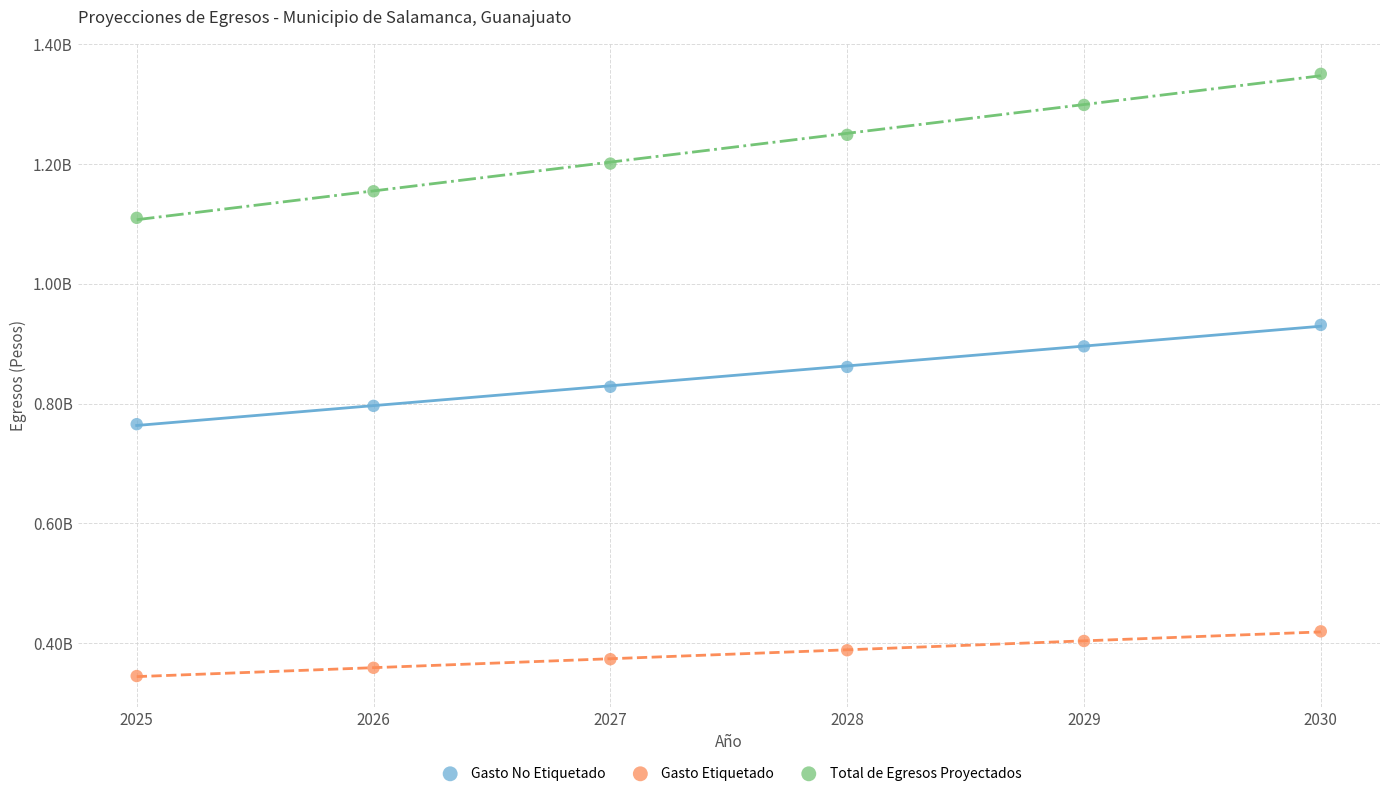

What are all the series names shown in the legend?

Gasto No Etiquetado, Gasto Etiquetado, Total de Egresos Proyectados